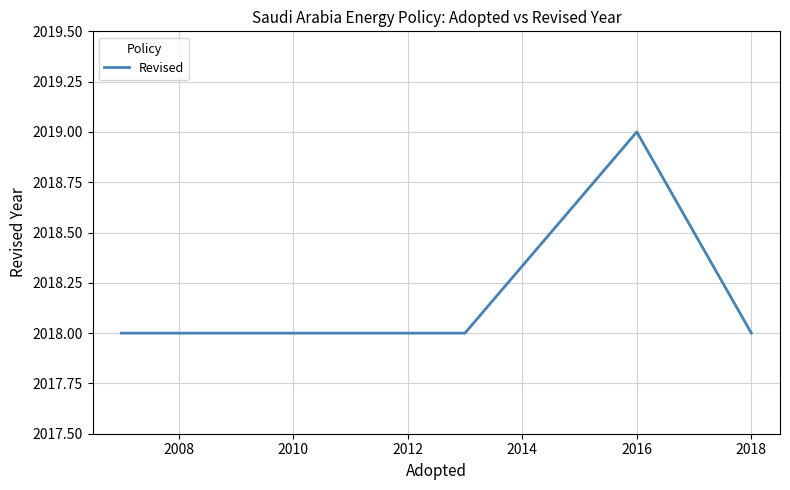

The value at 2010 is 578. True or false?

False